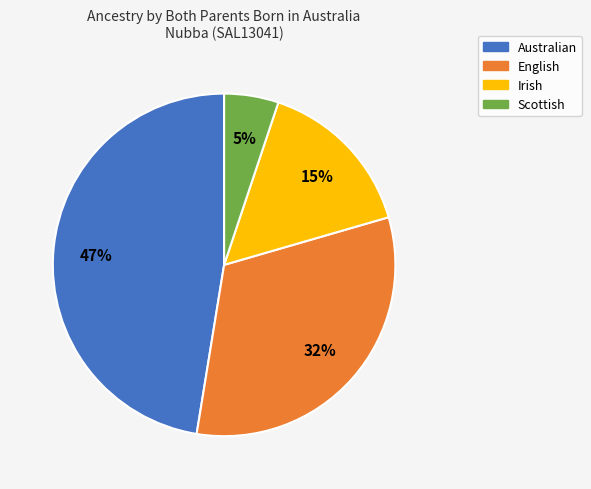

To the nearest percent, what is the difference between the English and Australian slice percentages?

15%